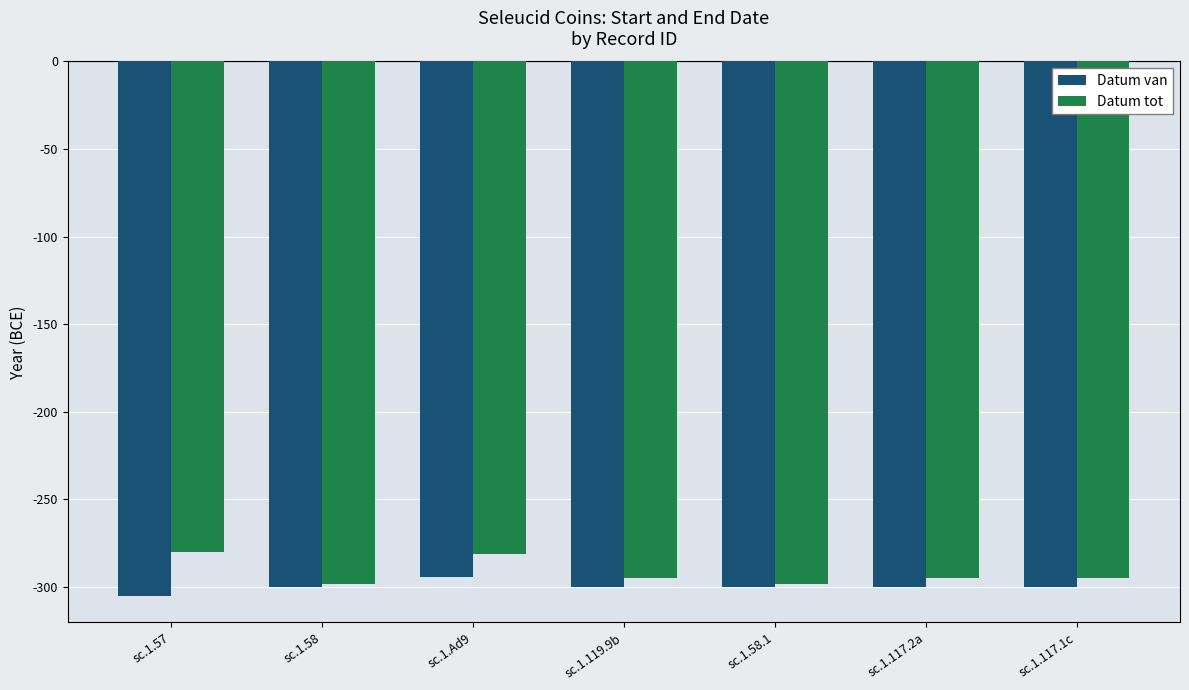

Which series has the largest range (max minus min)?

Datum tot